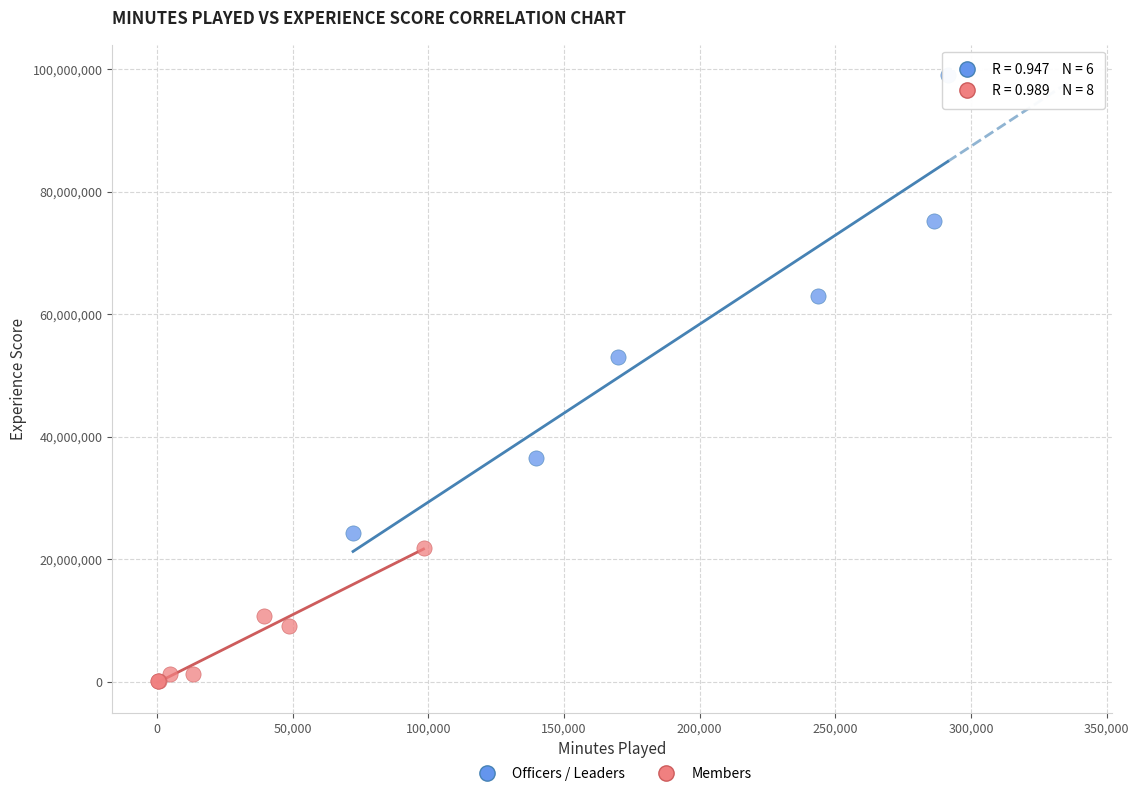

What are all the series names shown in the legend?

Officers / Leaders, Members